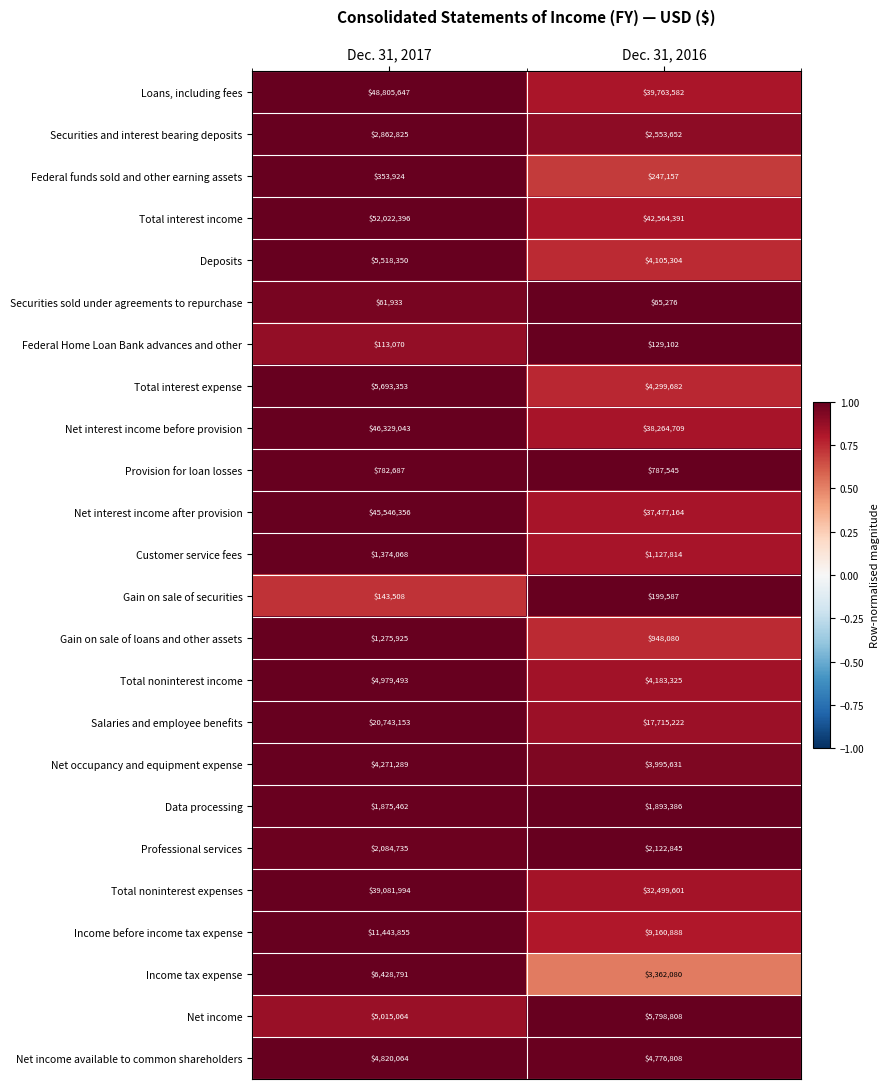

What is the difference between the Gain on sale of loans and other assets values at Dec. 31, 2016 and Dec. 31, 2017?

327845